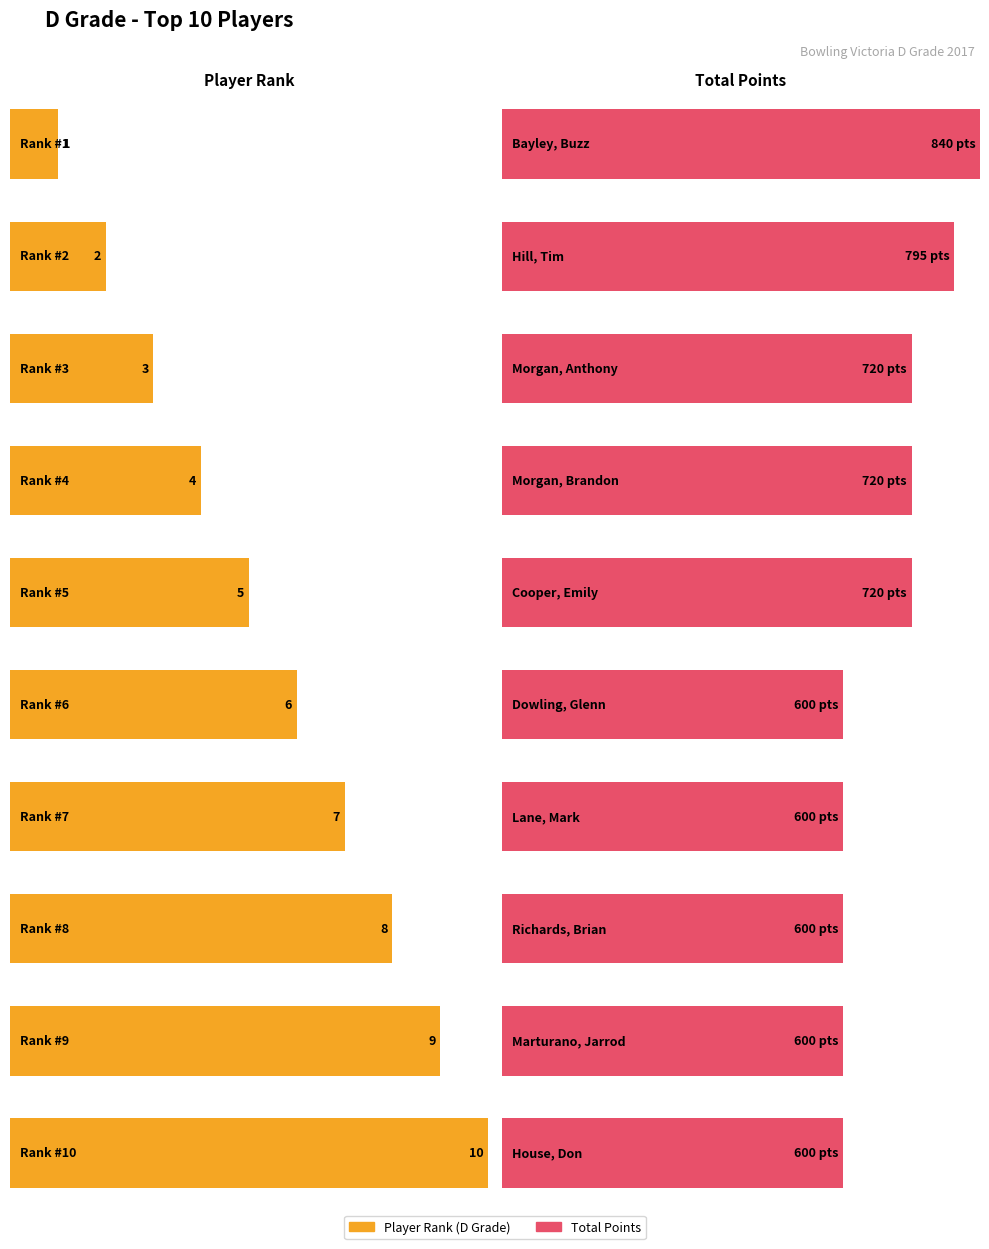

True or false: Total Points has a value of 453 at Hill, Tim.

False